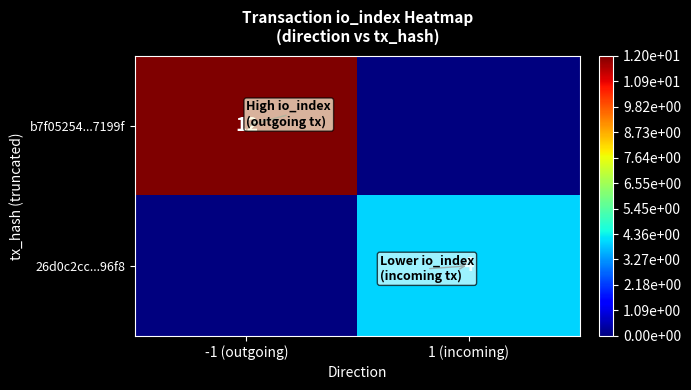

Is it true that b7f05254...7199f equals 17 at -1 (outgoing)?

False